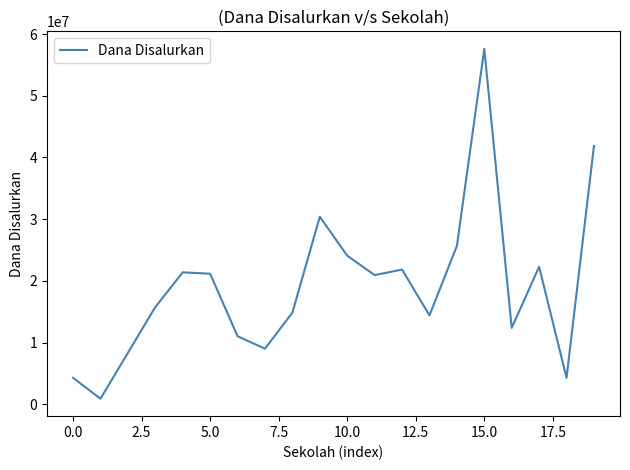

What is the sum of all values?

382275000